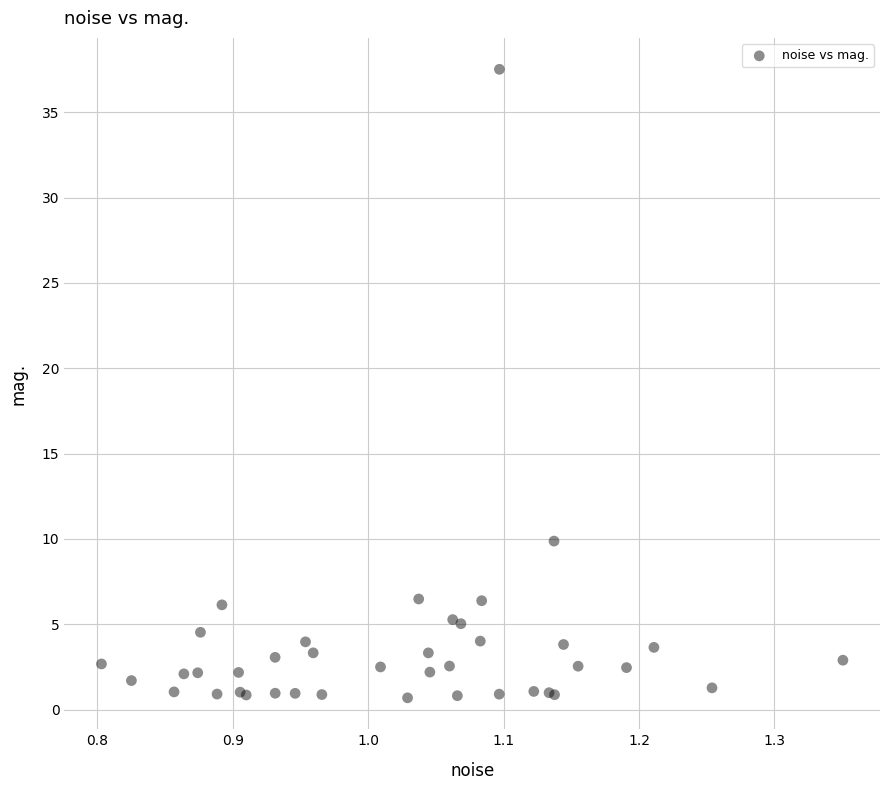

What Y value in the scatter plot is closest to 19?

9.9